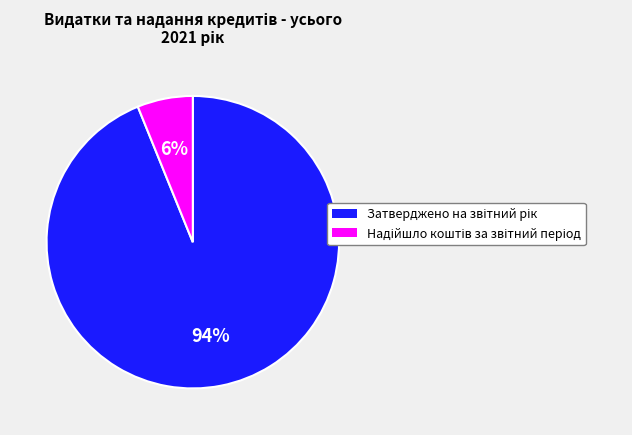

To the nearest percent, what is the difference between the largest and smallest slice percentages?

88%